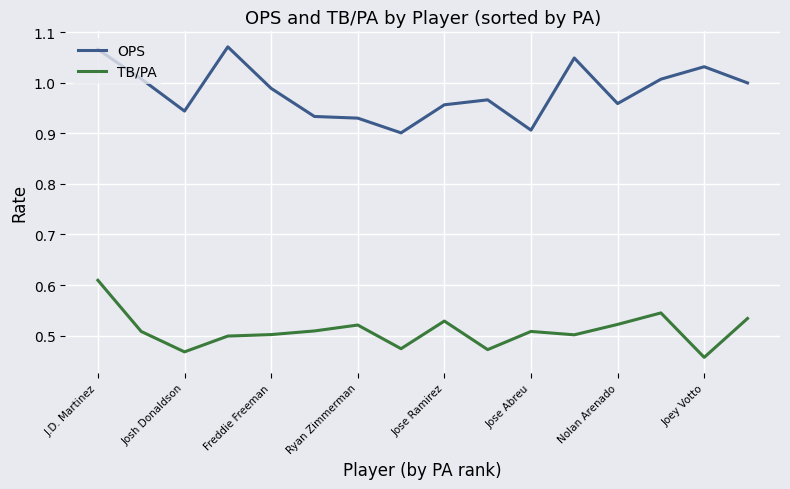

True or false: TB/PA and OPS intersect in this chart.

False